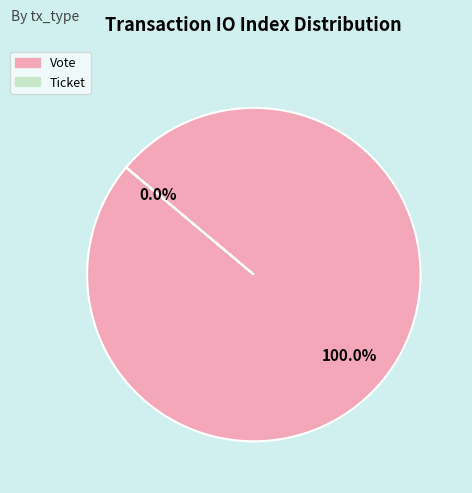

What percentage do Ticket and Vote together represent?

100.0%